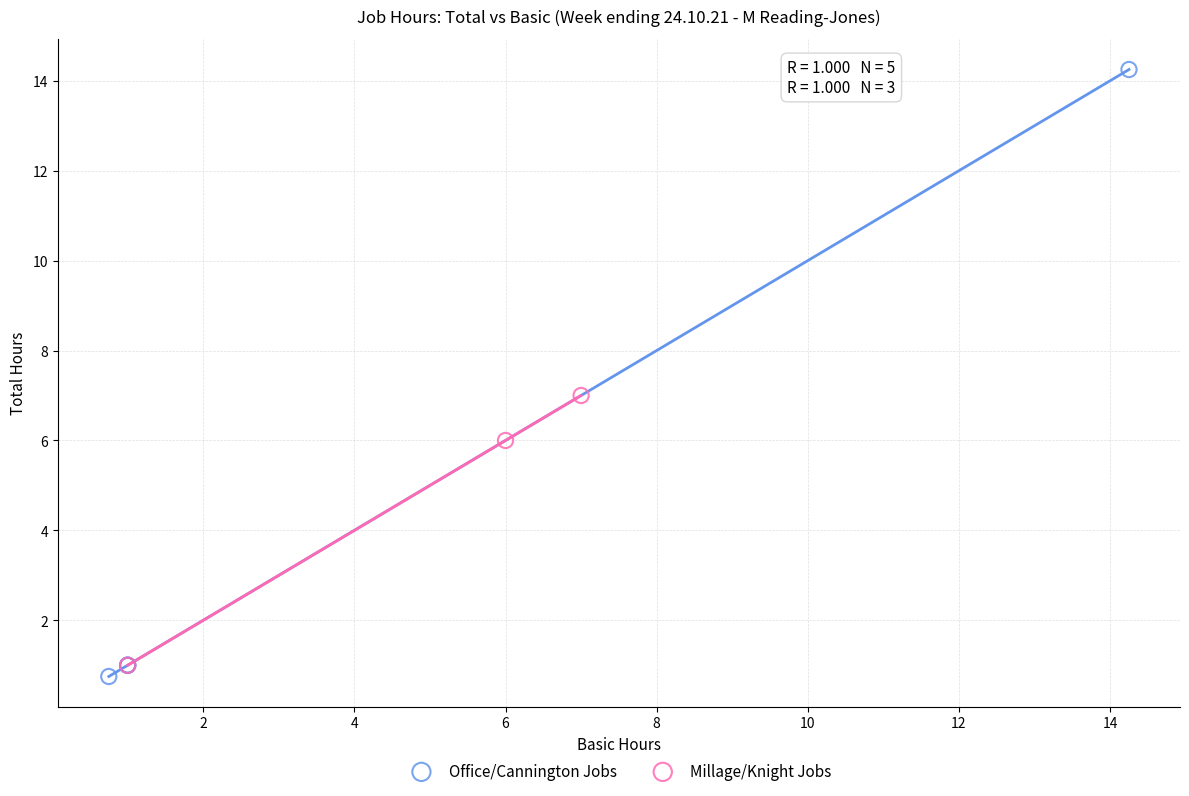

What are all the series names shown in the legend?

Office/Cannington Jobs, Millage/Knight Jobs